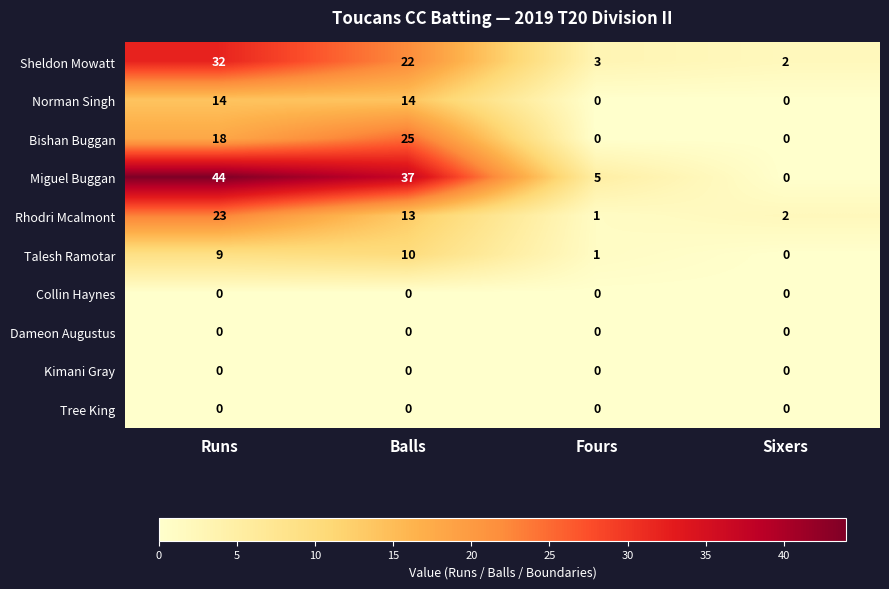

What is the difference between the highest and lowest values at Balls?

37